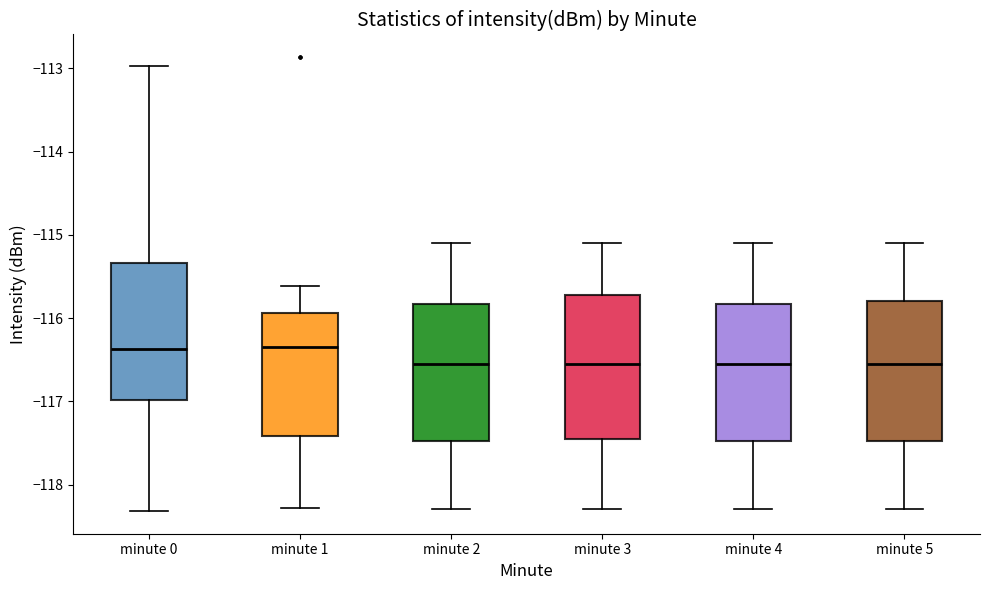

Reading left to right, read every box against the y-axis: the position of its median line, the range the box covers, and the ends of its whiskers. The values are not printed on the chart, so give them approximately, as read against the axis.

minute 0: median -116.4, box -117.0 to -115.3, whiskers -118.3 to -113.0
minute 1: median -116.3, box -117.4 to -115.9, whiskers -118.3 to -115.6
minute 2: median -116.5, box -117.5 to -115.8, whiskers -118.3 to -115.1
minute 3: median -116.5, box -117.4 to -115.7, whiskers -118.3 to -115.1
minute 4: median -116.5, box -117.5 to -115.8, whiskers -118.3 to -115.1
minute 5: median -116.5, box -117.5 to -115.8, whiskers -118.3 to -115.1